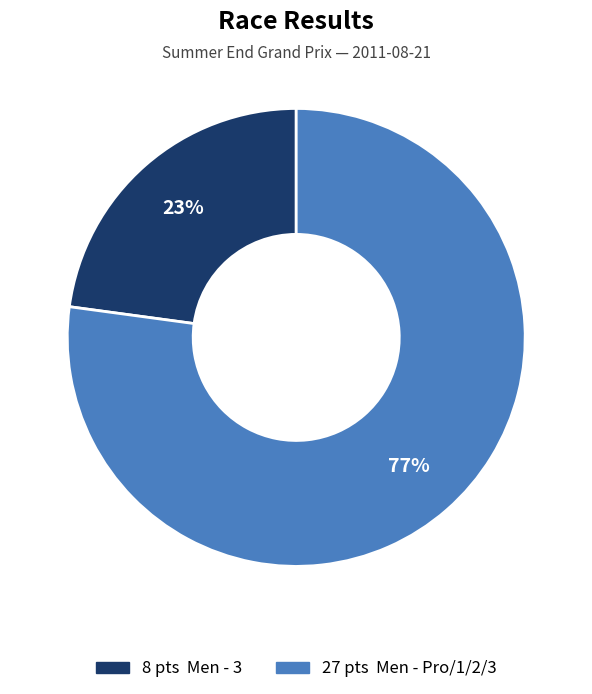

To the nearest percent, what is the difference between the largest and smallest slice percentages?

54%